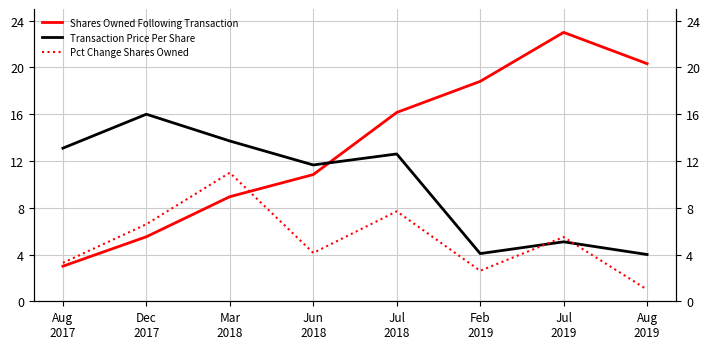

What is the difference between the second highest and second lowest values in the Pct Change Shares Owned series?

5.1